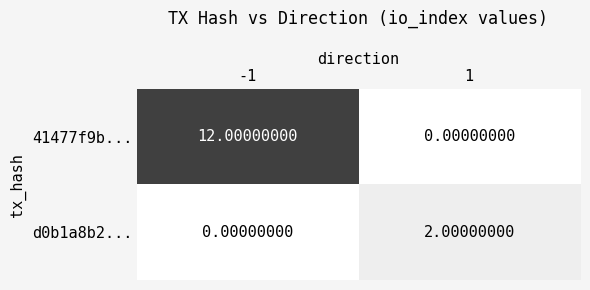

Which series changed the most between -1 and 1?

41477f9b...